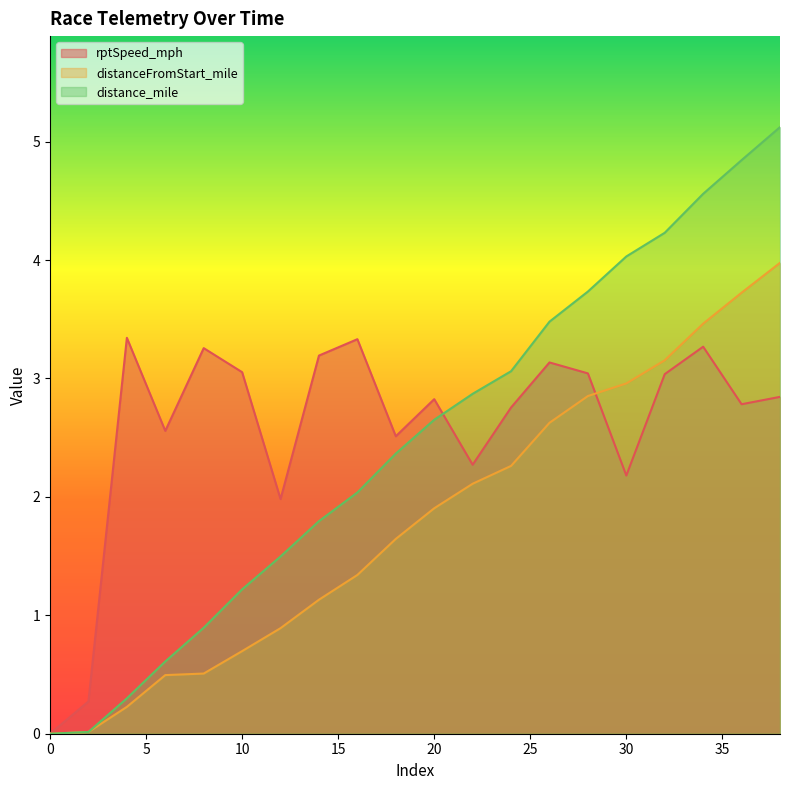

Reading left to right, list all the values displayed in this chart.

rptSpeed_mph: 0=0.0	2=0.3	4=3.3	6=2.6	8=3.3	10=3.1	12=2.0	14=3.2	16=3.3	18=2.5	20=2.8	22=2.3	24=2.8	26=3.1	28=3.0	30=2.2	32=3.0	34=3.3	36=2.8	38=2.8
distanceFromStart_mile: 0=0.0	2=0.0	4=0.2	6=0.5	8=0.5	10=0.7	12=0.9	14=1.1	16=1.3	18=1.6	20=1.9	22=2.1	24=2.3	26=2.6	28=2.9	30=3.0	32=3.2	34=3.5	36=3.7	38=4.0
distance_mile: 0=0.0	2=0.0	4=0.3	6=0.6	8=0.9	10=1.2	12=1.5	14=1.8	16=2.0	18=2.4	20=2.7	22=2.9	24=3.1	26=3.5	28=3.7	30=4.0	32=4.2	34=4.6	36=4.8	38=5.1